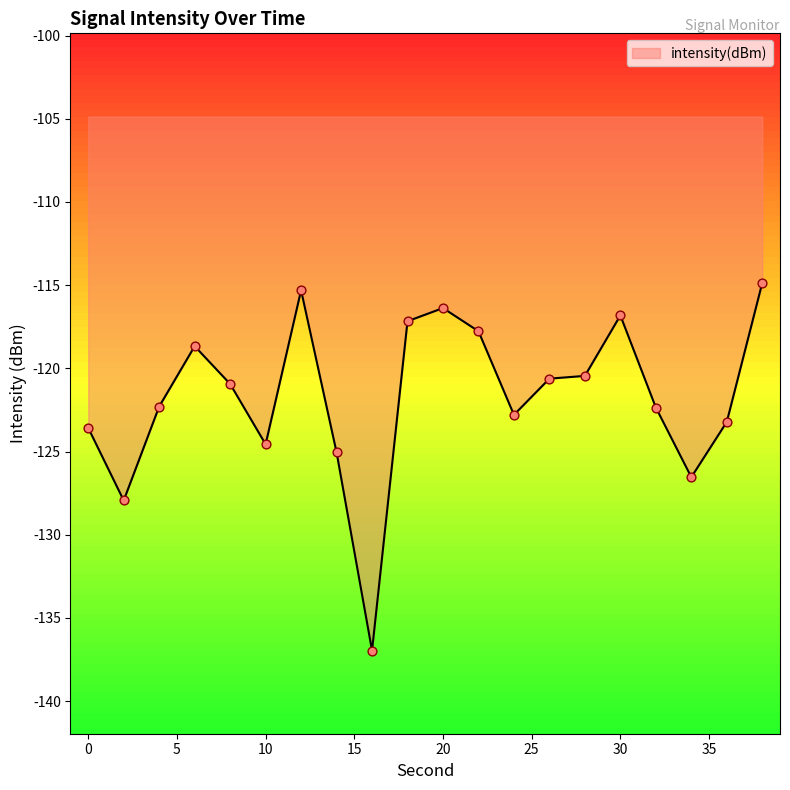

What is the greatest value displayed?

-114.9